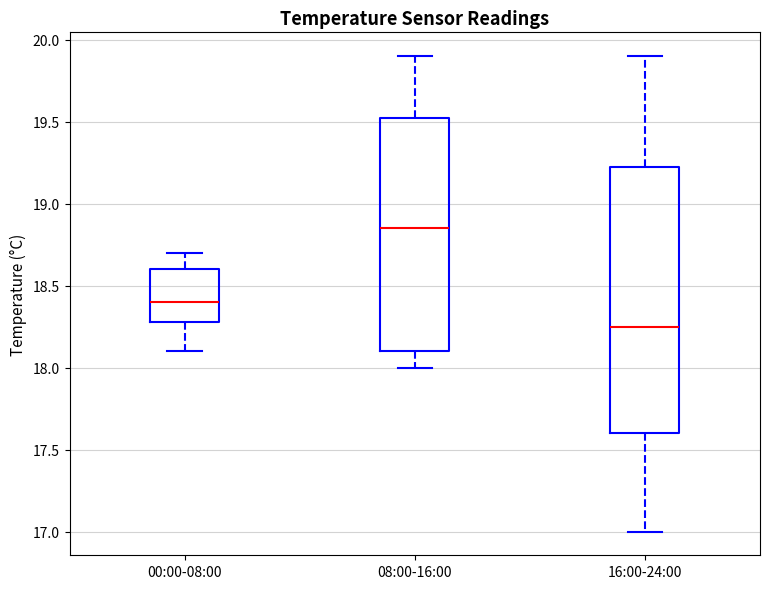

Reading left to right, transcribe this box plot: for each box, give where its median line is, the range the box spans, and where its two whiskers end, as read against the y-axis. The values are not printed on the chart, so give them approximately, as read against the axis.

00:00-08:00: median 18.40, box 18.30 to 18.60, whiskers 18.10 to 18.70
08:00-16:00: median 18.85, box 18.10 to 19.55, whiskers 18.00 to 19.90
16:00-24:00: median 18.25, box 17.60 to 19.25, whiskers 17.00 to 19.90